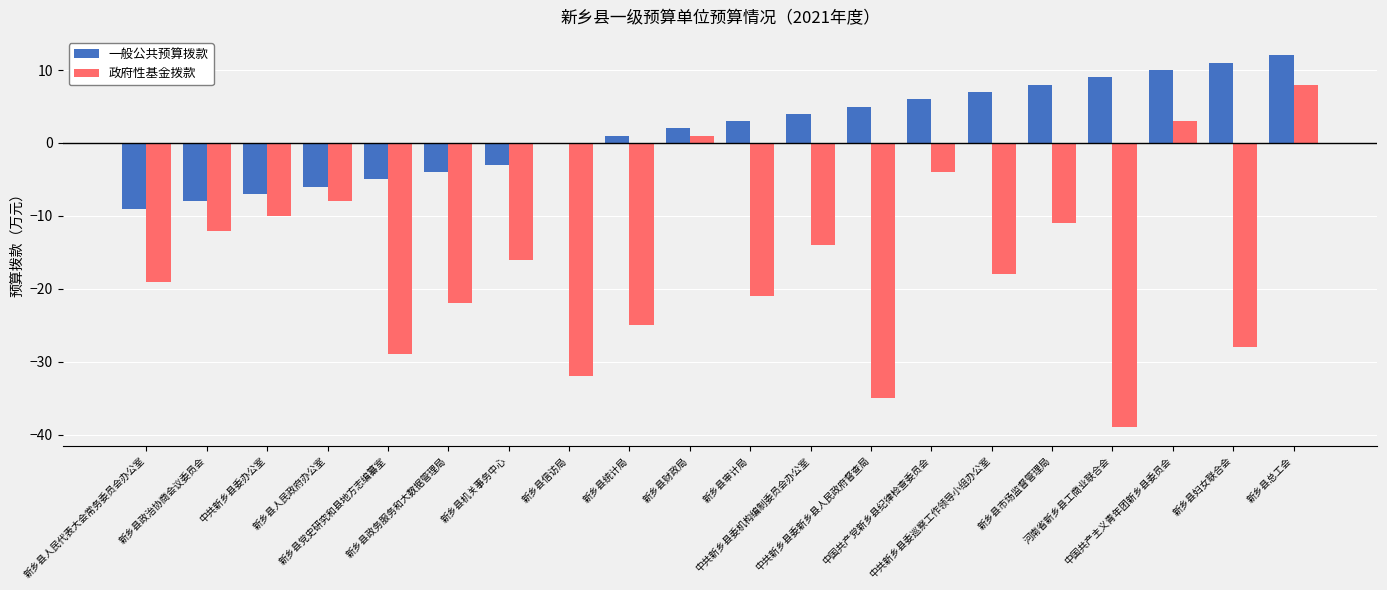

What is the total value across all series at 新乡县统计局?

-24